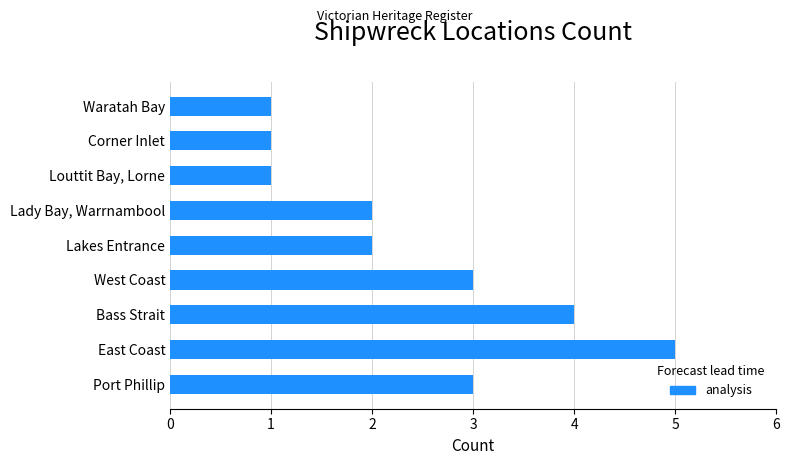

What is the ratio of the value at Corner Inlet to the value at West Coast?

0.3